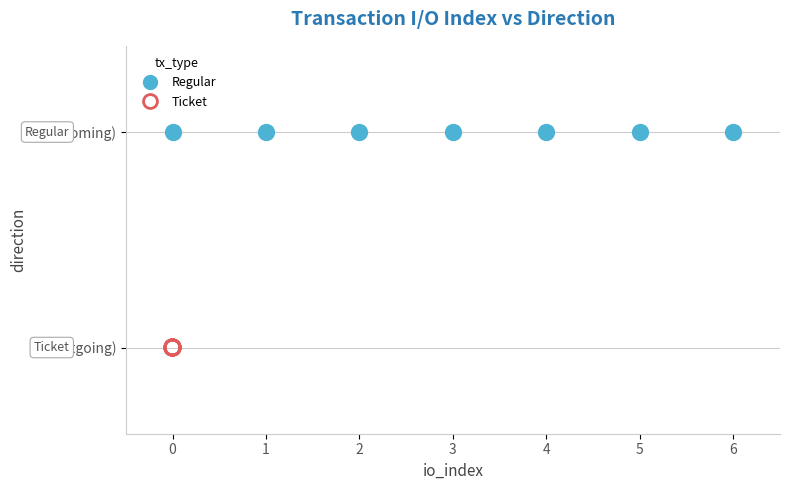

What are all the series names shown in the legend?

Regular, Ticket